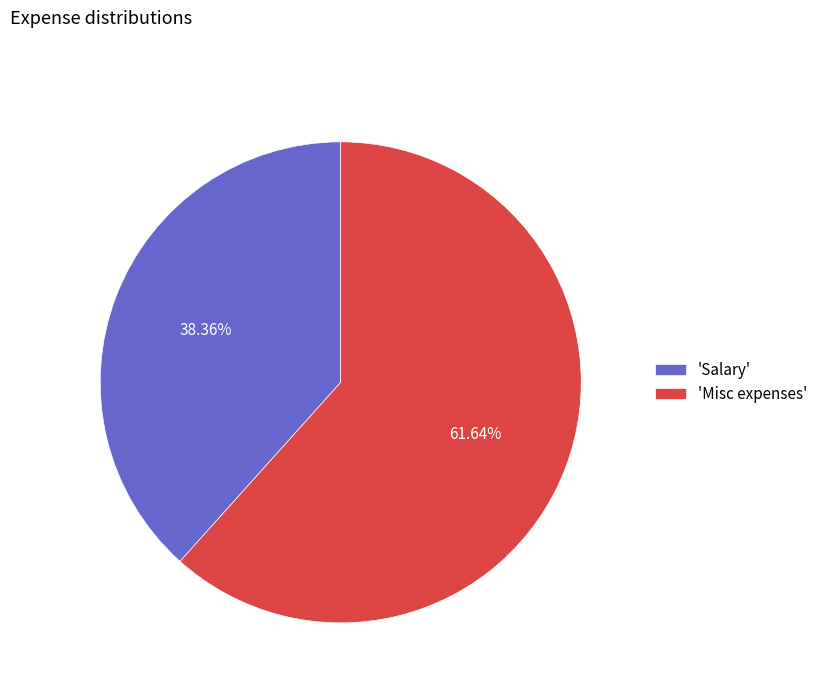

To the nearest percent, what is the difference between the largest and smallest slice percentages?

23%